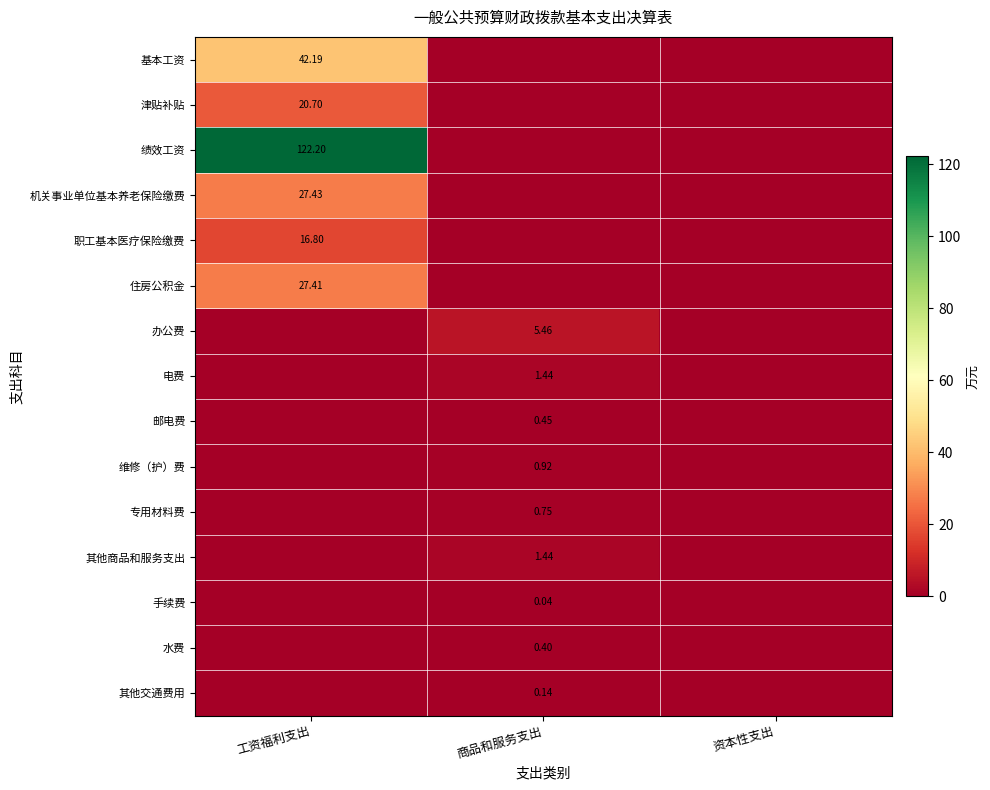

List the labels in order of 水费 value, smallest first.

工资福利支出, 资本性支出, 商品和服务支出